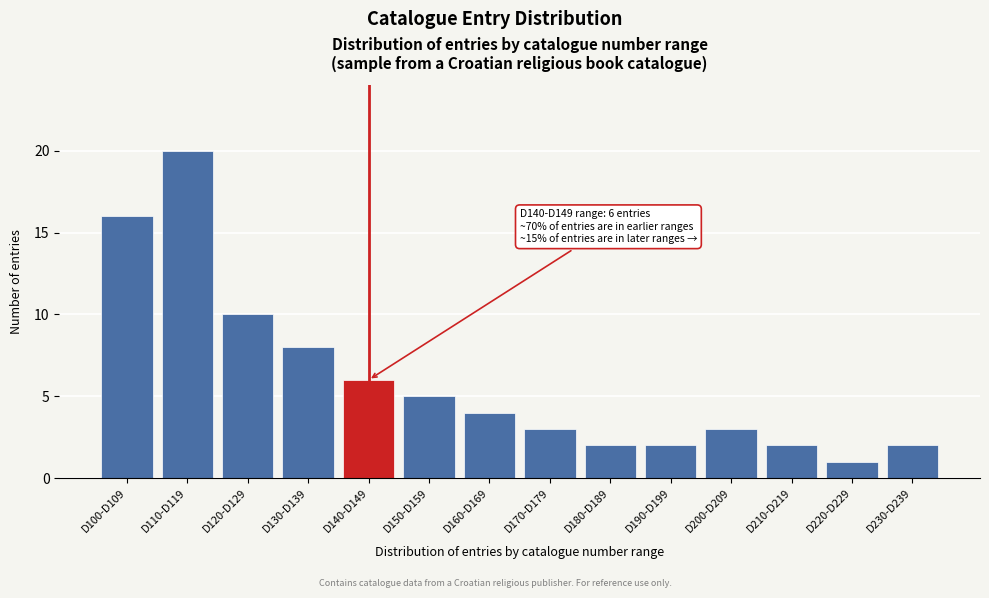

Reading left to right, extract all data points from this chart.

D100-D109=16	D110-D119=20	D120-D129=10	D130-D139=8	D140-D149=6	D150-D159=5	D160-D169=4	D170-D179=3	D180-D189=2	D190-D199=2	D200-D209=3	D210-D219=2	D220-D229=1	D230-D239=2